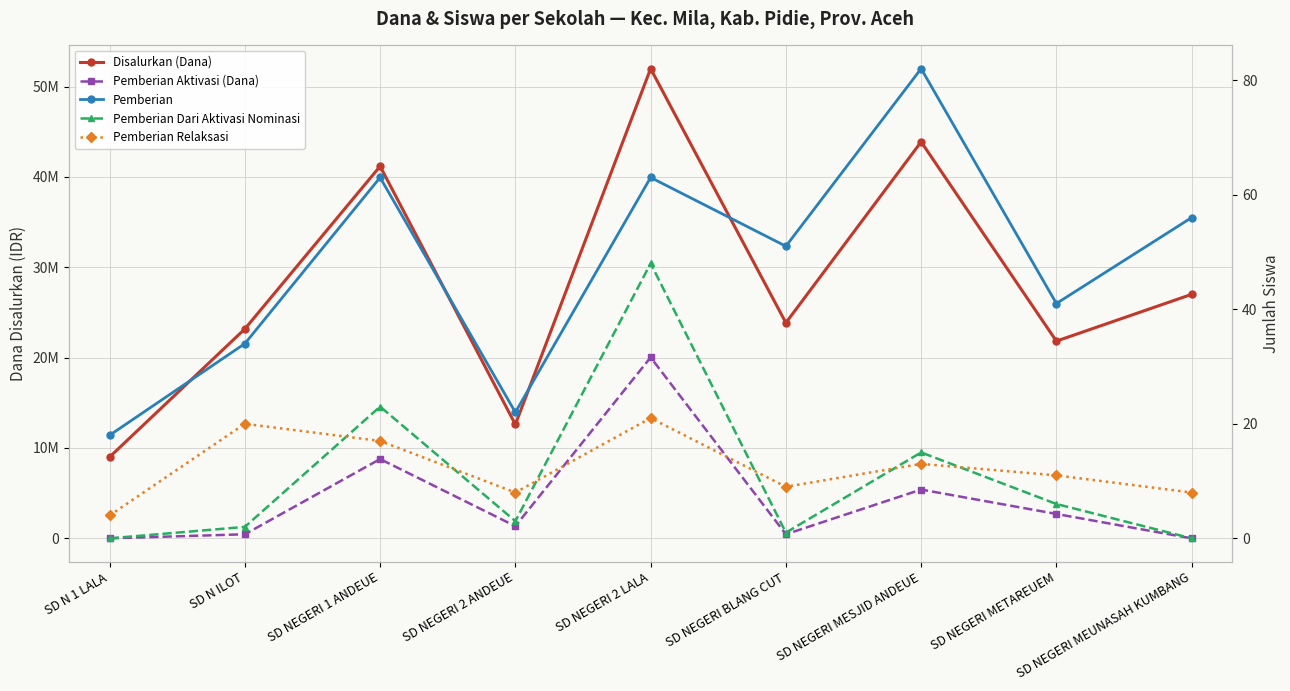

In Pemberian Dari Aktivasi Nominasi, how many points are higher than both neighbors (excluding endpoints)?

3